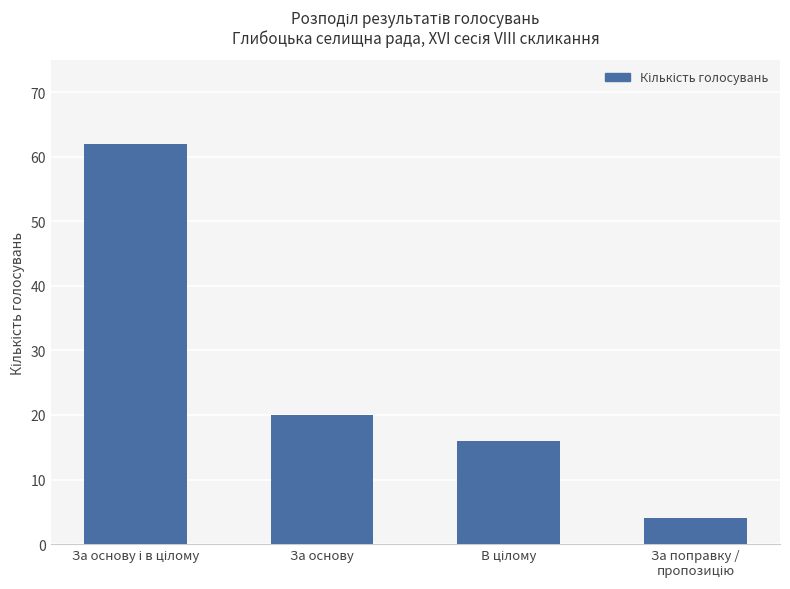

What is the minimum value shown in the chart?

4